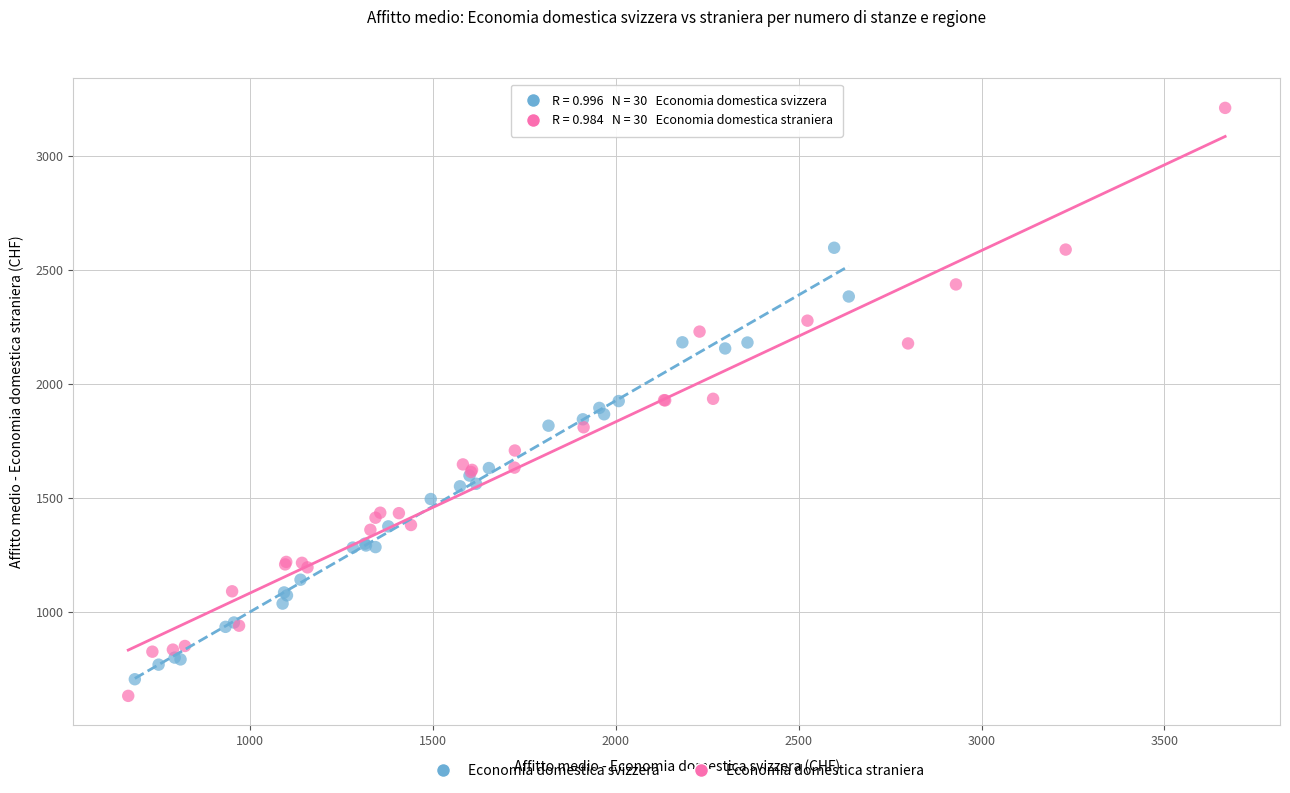

Which series has the widest spread of Y values?

Economia domestica straniera